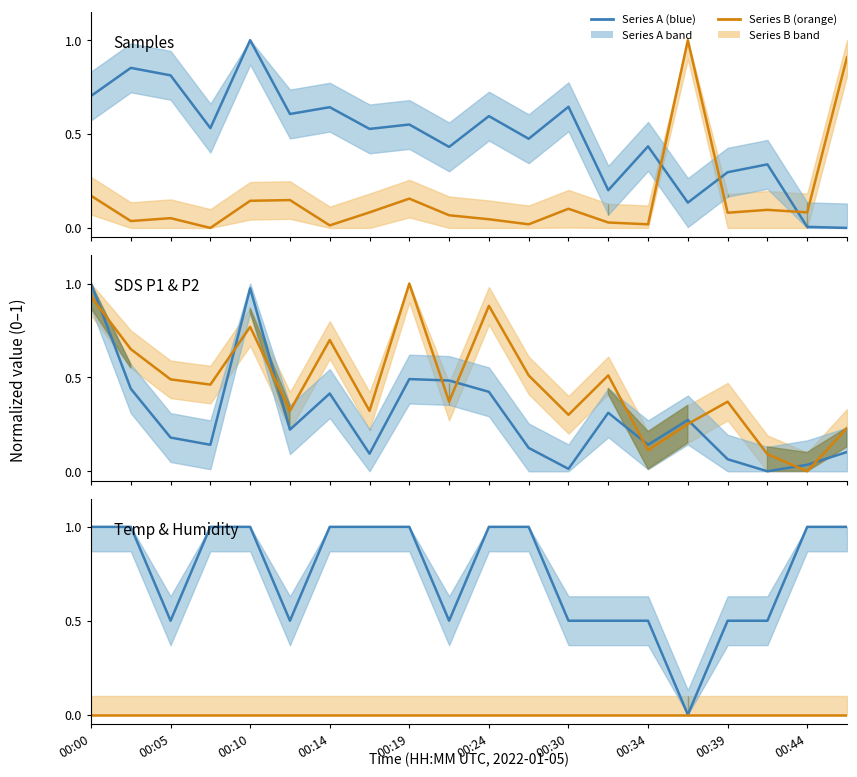

Which label corresponds to the largest value in the chart?

00:10